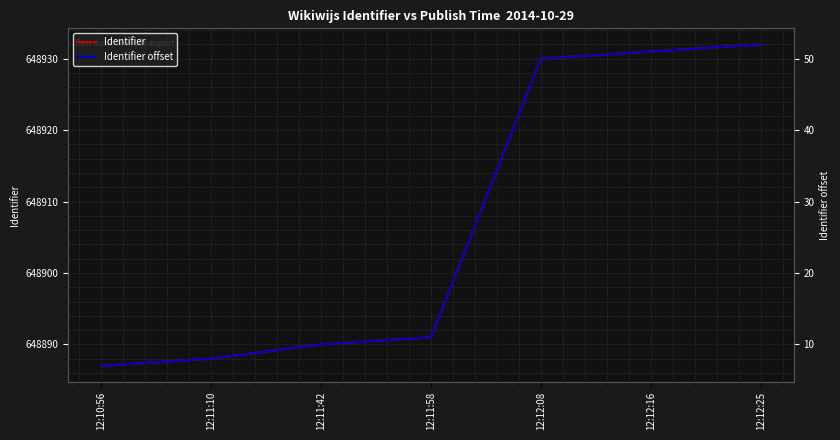

Where does the Identifier series first go above 648891?

12:12:08